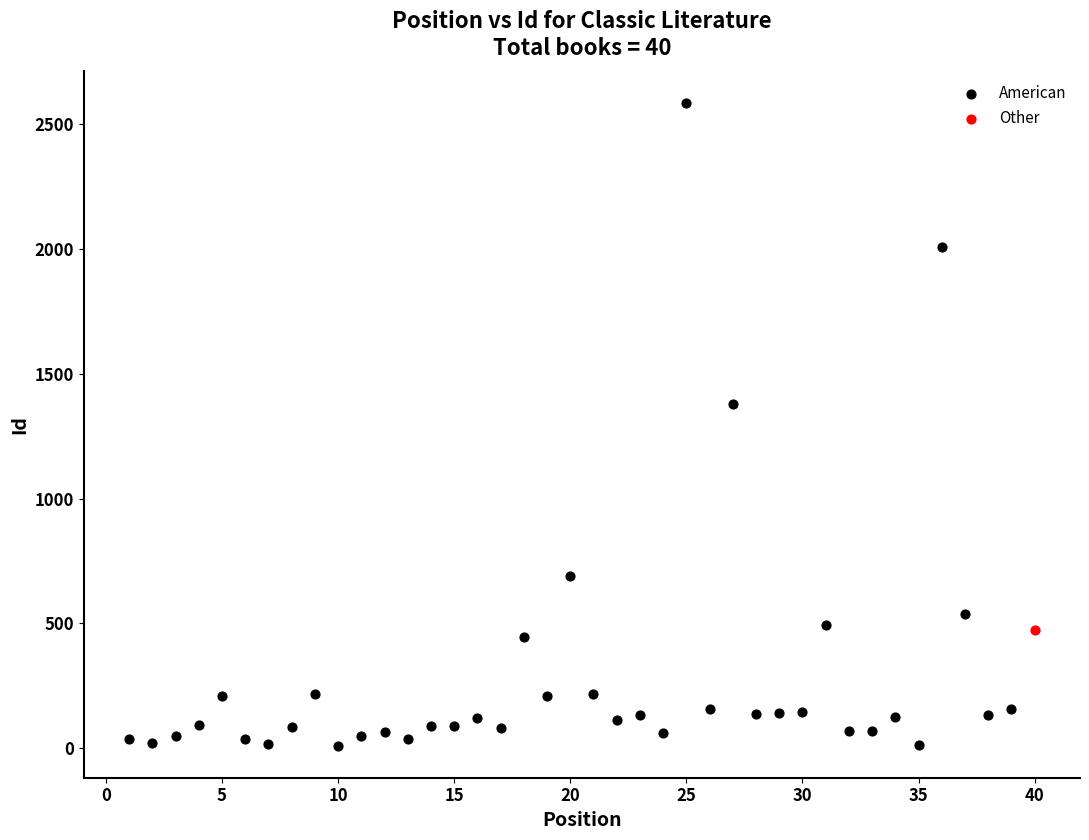

What are all the series names shown in the legend?

American, Other